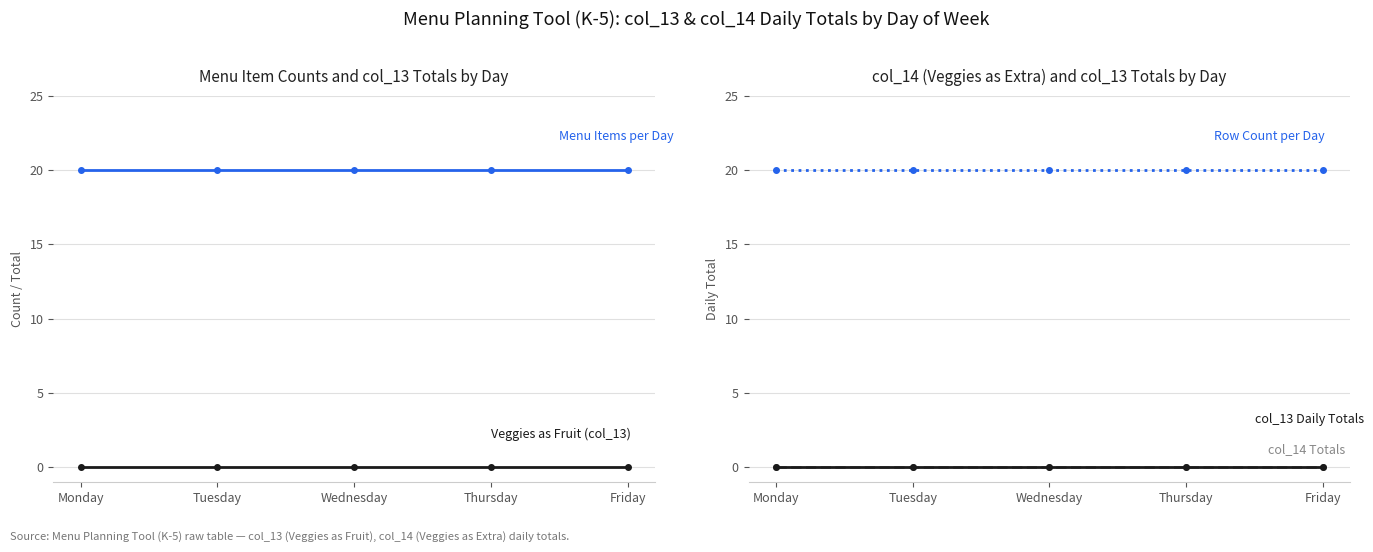

At which label is Veggies as Fruit (col_13) closest to 0?

Monday